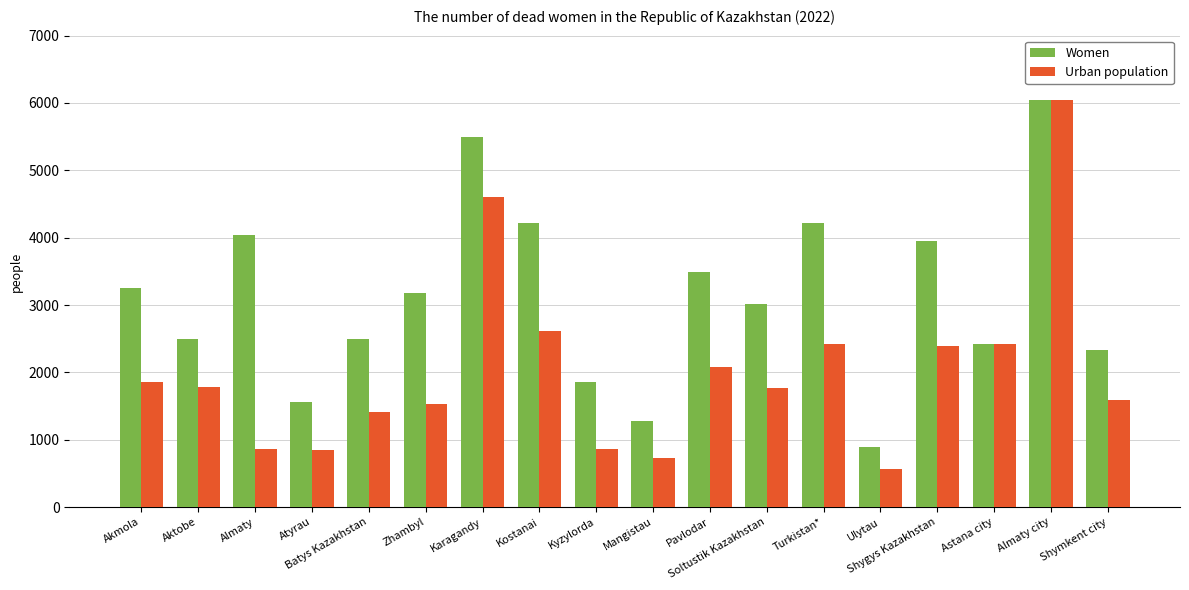

How many data points in Women are less than 3176?

9